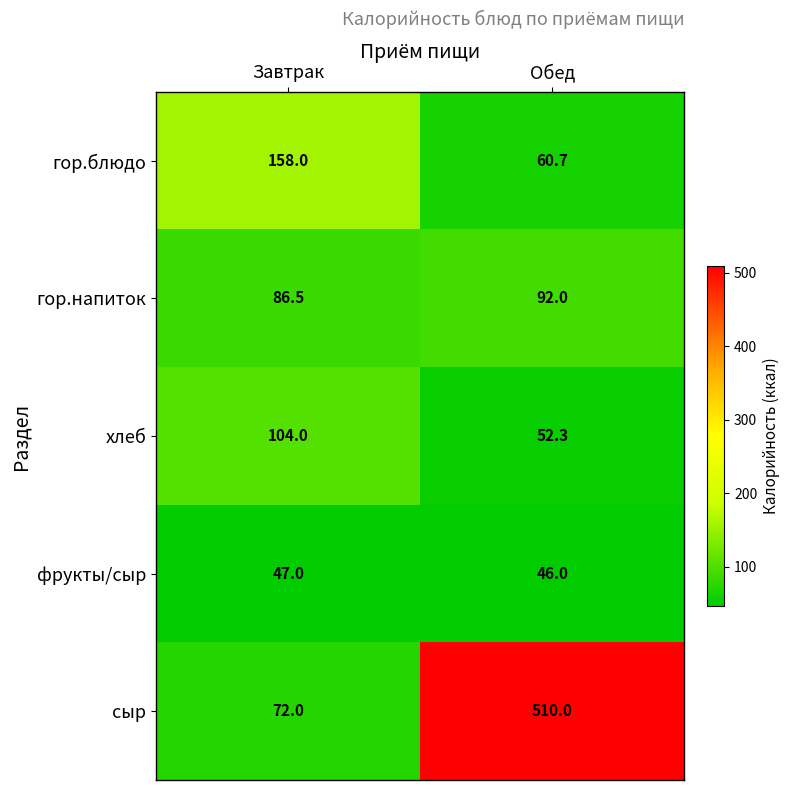

Reading left to right, transcribe all the data shown in this chart.

гор.блюдо: 158.0	60.7
гор.напиток: 86.5	92.0
хлеб: 104.0	52.3
фрукты/сыр: 47.0	46.0
сыр: 72.0	510.0